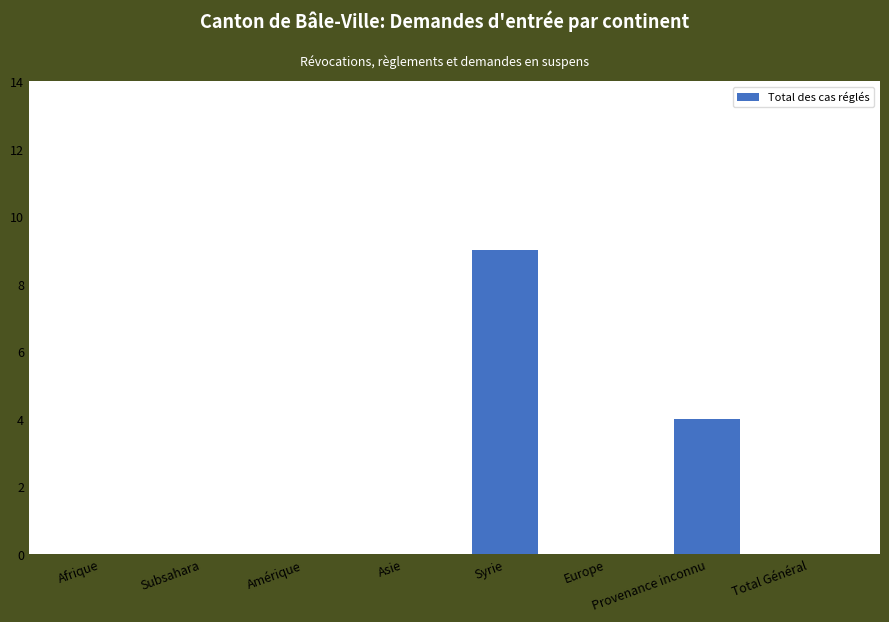

What is the greatest value displayed?

9